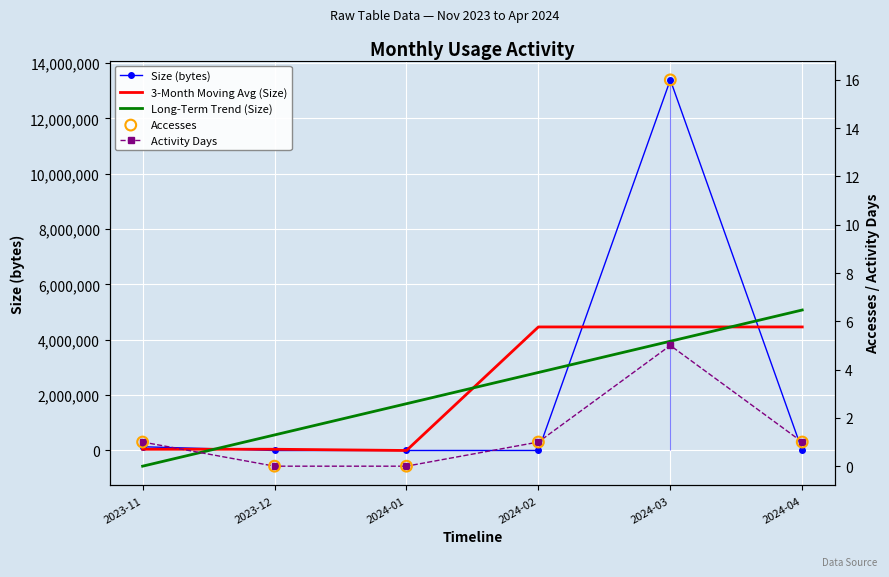

Which series has the largest total across all categories?

Size (bytes)